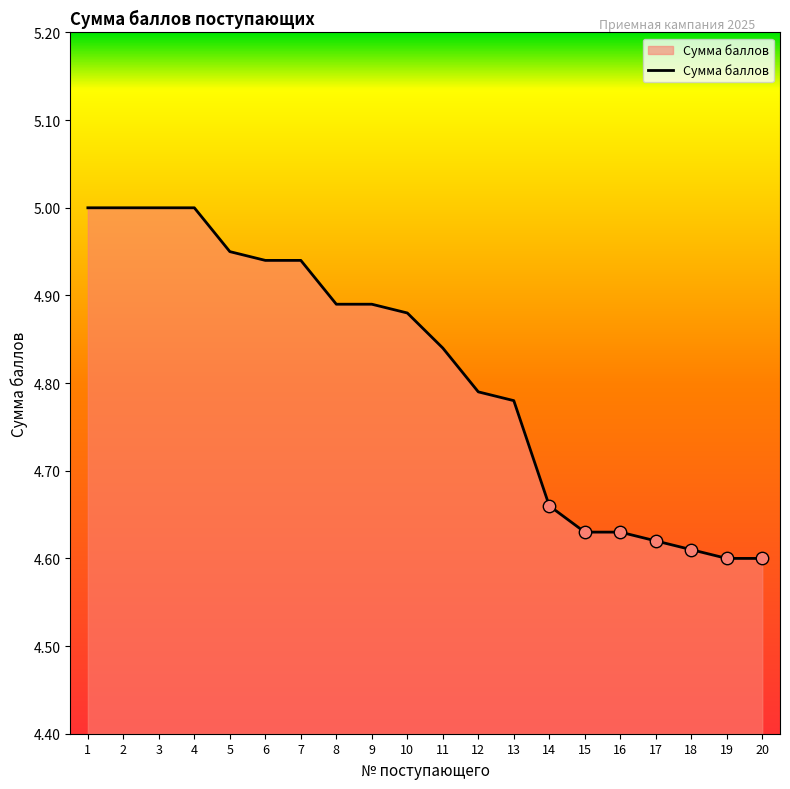

Which has a higher value, 20 or 12?

12